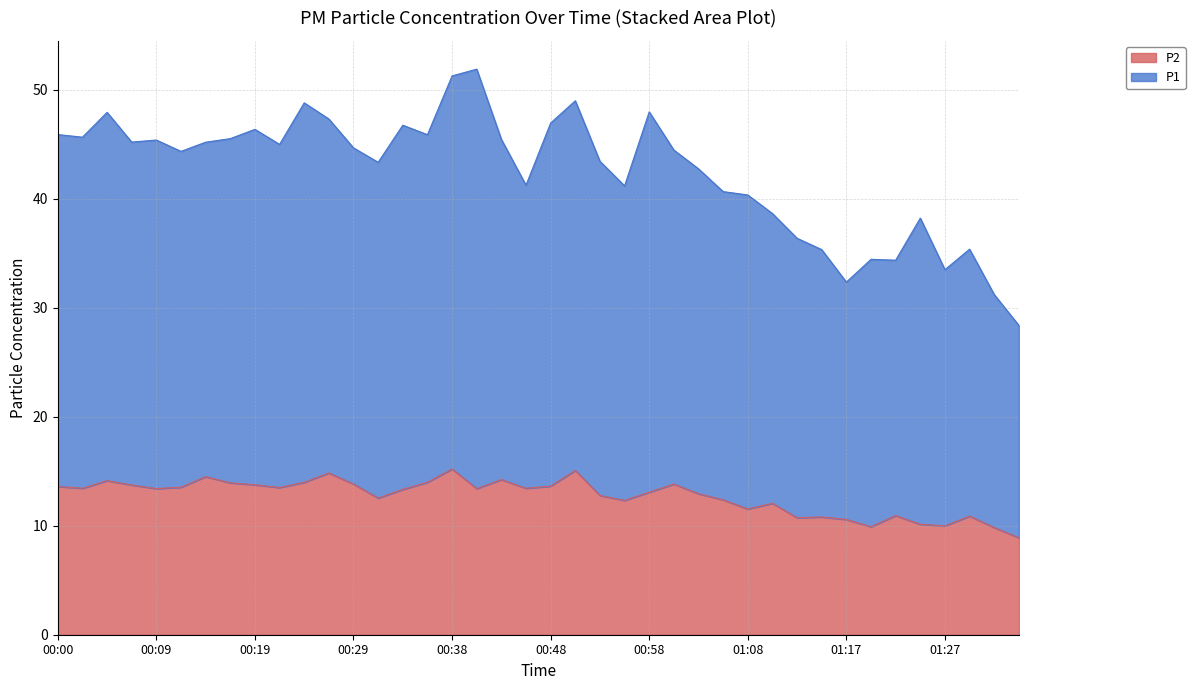

What is the sum of the P2 values at 00:34 and 00:12?

26.9